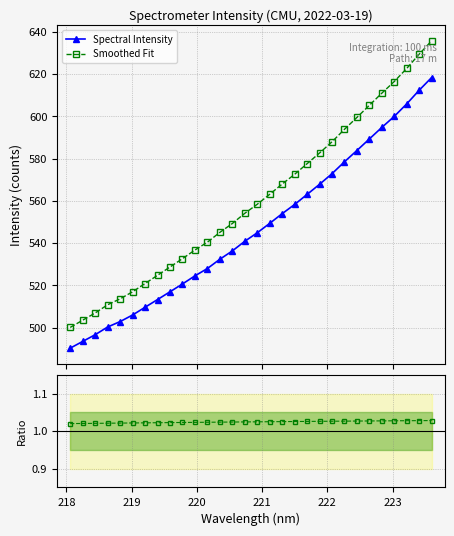

What is the difference between the second highest and second lowest values in the Smoothed Fit series?

125.8